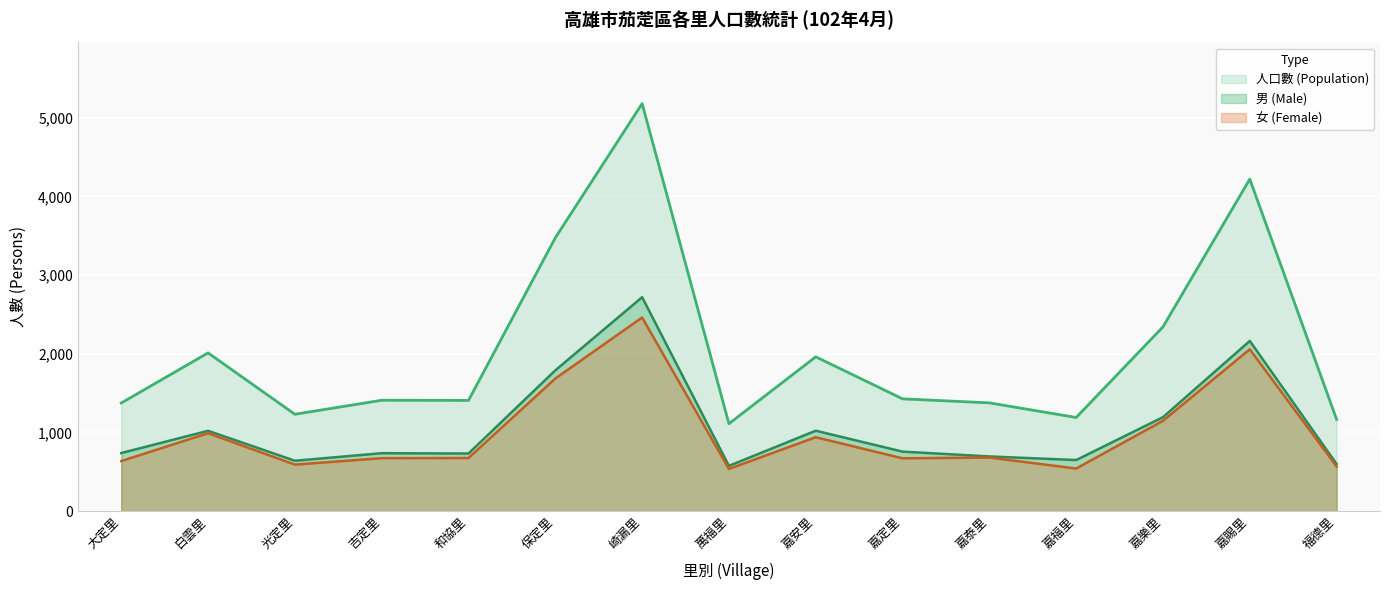

How many interior local peaks does the 女 (Female) series have?

5